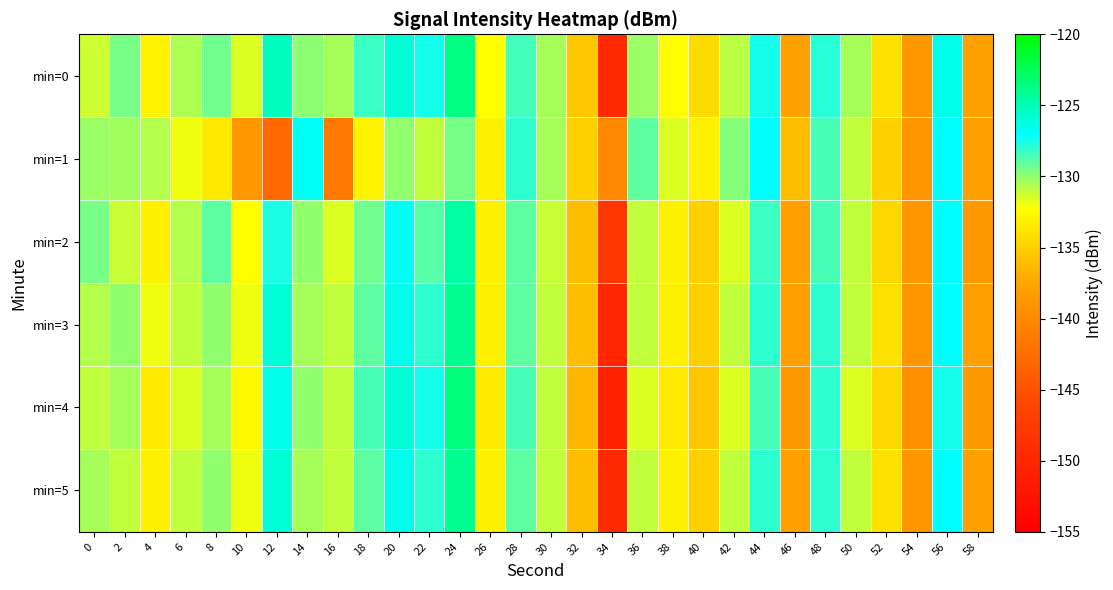

What is the difference between the highest and lowest values at 14?

3.8